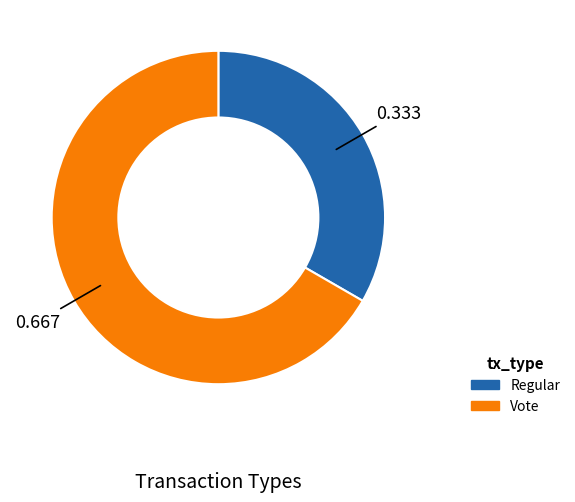

Is it true that Regular is 33% of the pie?

True